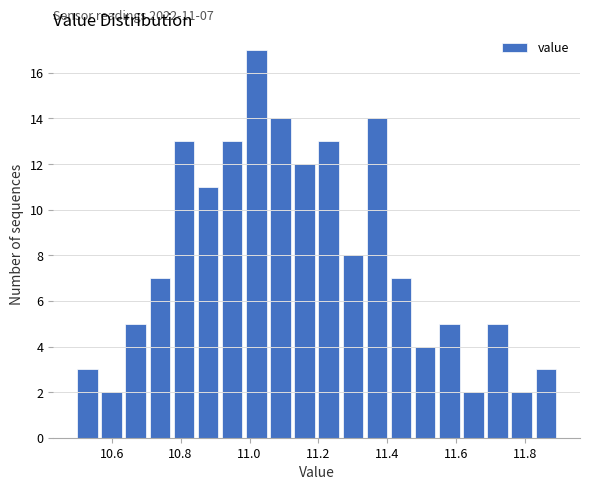

Read against the x-axis, roughly where is the centre of the tallest bar?

11.02